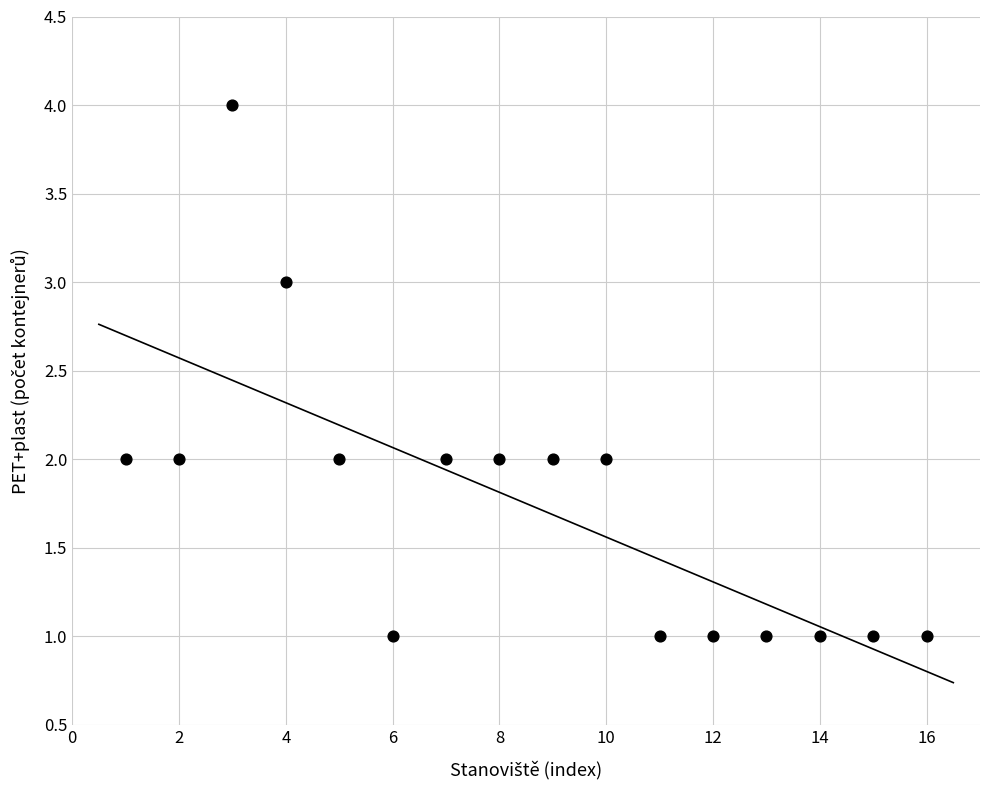

What is the range of X values (max minus min)?

15